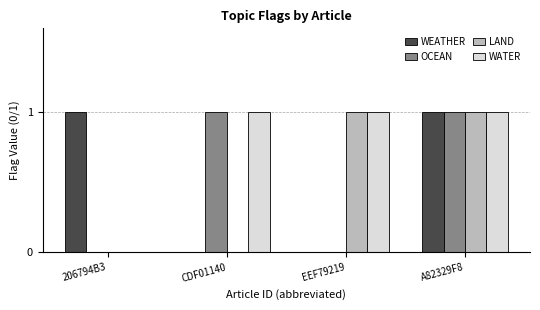

What are all the series names shown in the legend?

WEATHER, OCEAN, LAND, WATER